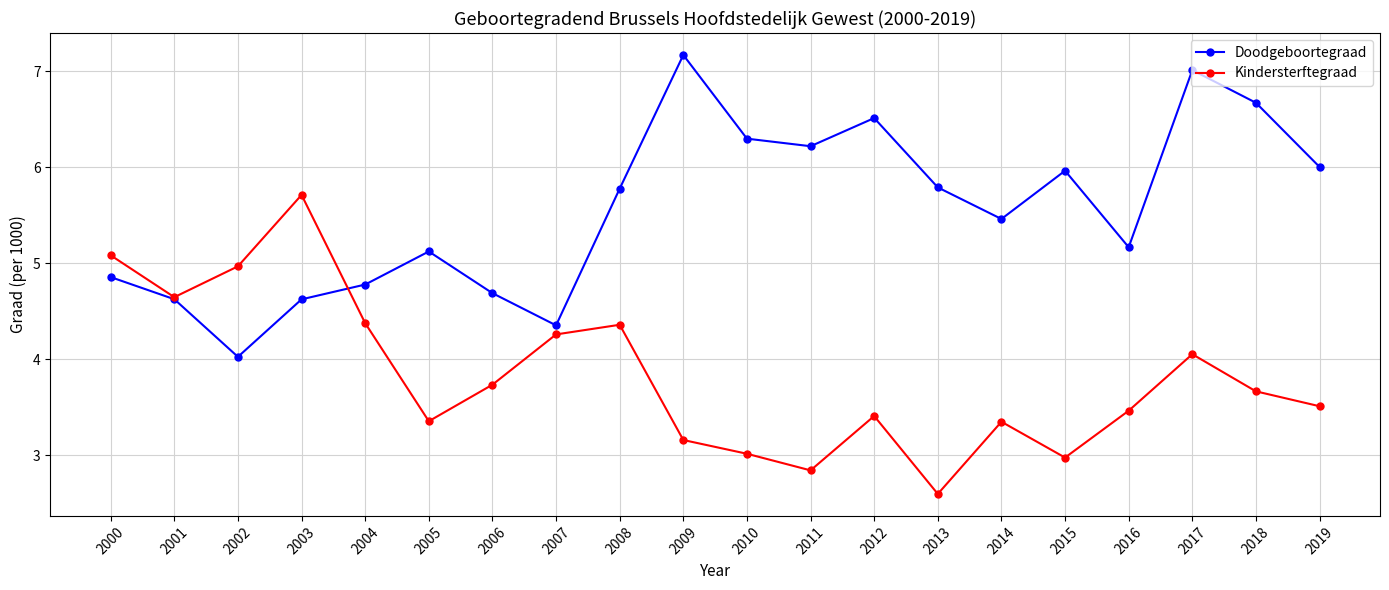

What is the difference between the Doodgeboortegraad values at 2006 and 2009?

2.5